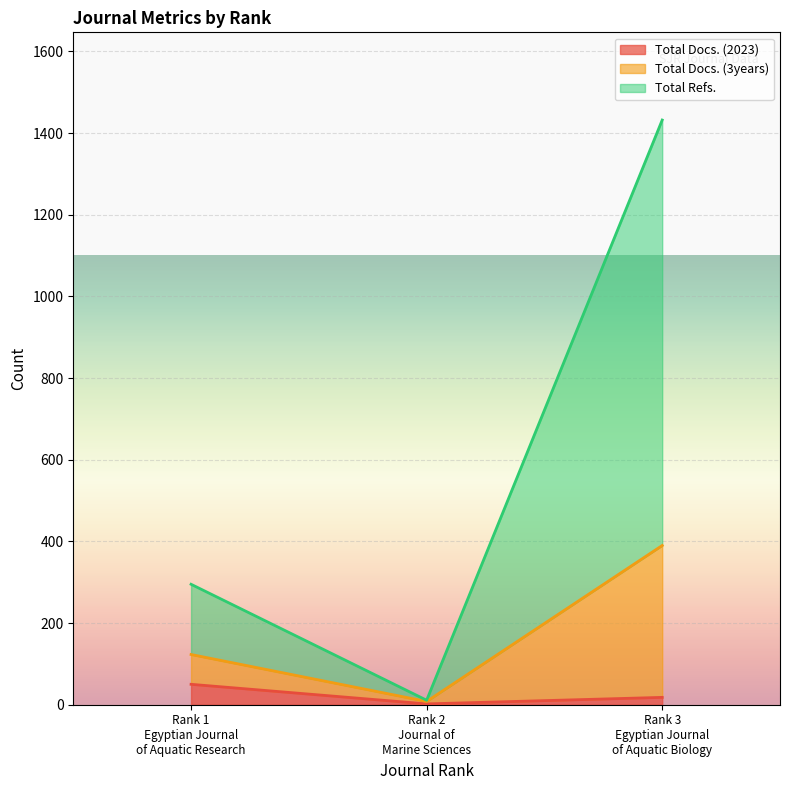

What are all the series names shown in the legend?

Total Docs. (2023), Total Docs. (3years), Total Refs.